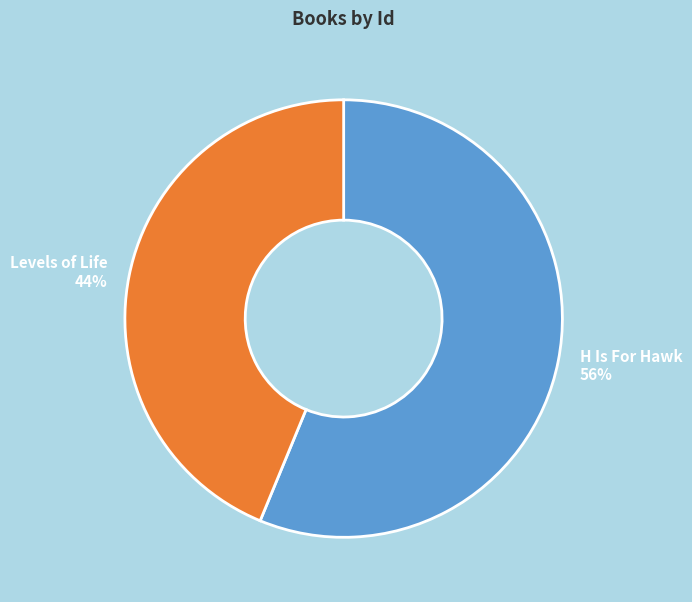

Is it true that Levels of Life is 44% of the pie?

True